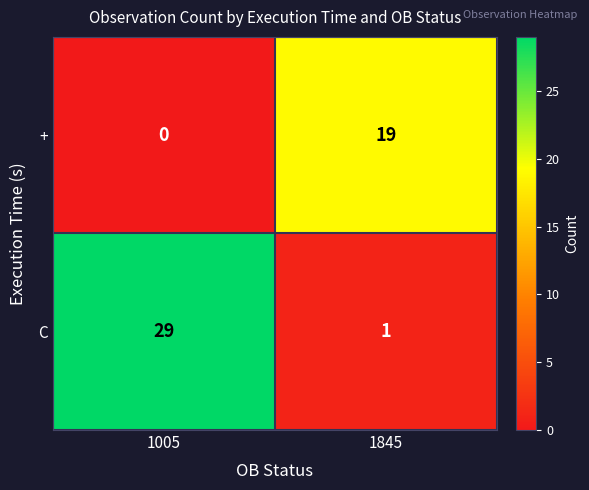

What is the sum of all C values?

30